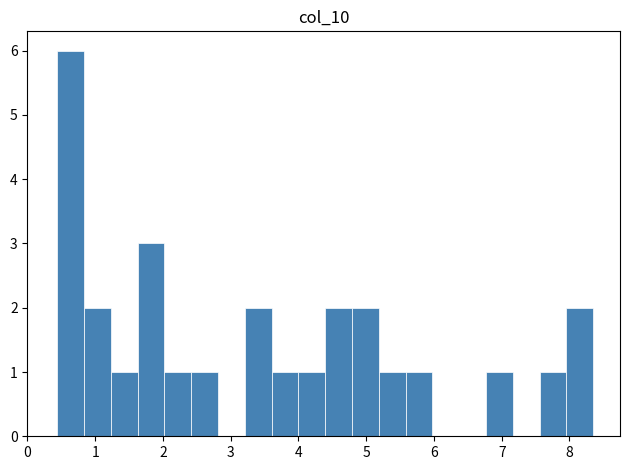

Around what value on the x-axis is the tallest bar? Give the approximate position of its centre, as read against the axis.

0.6